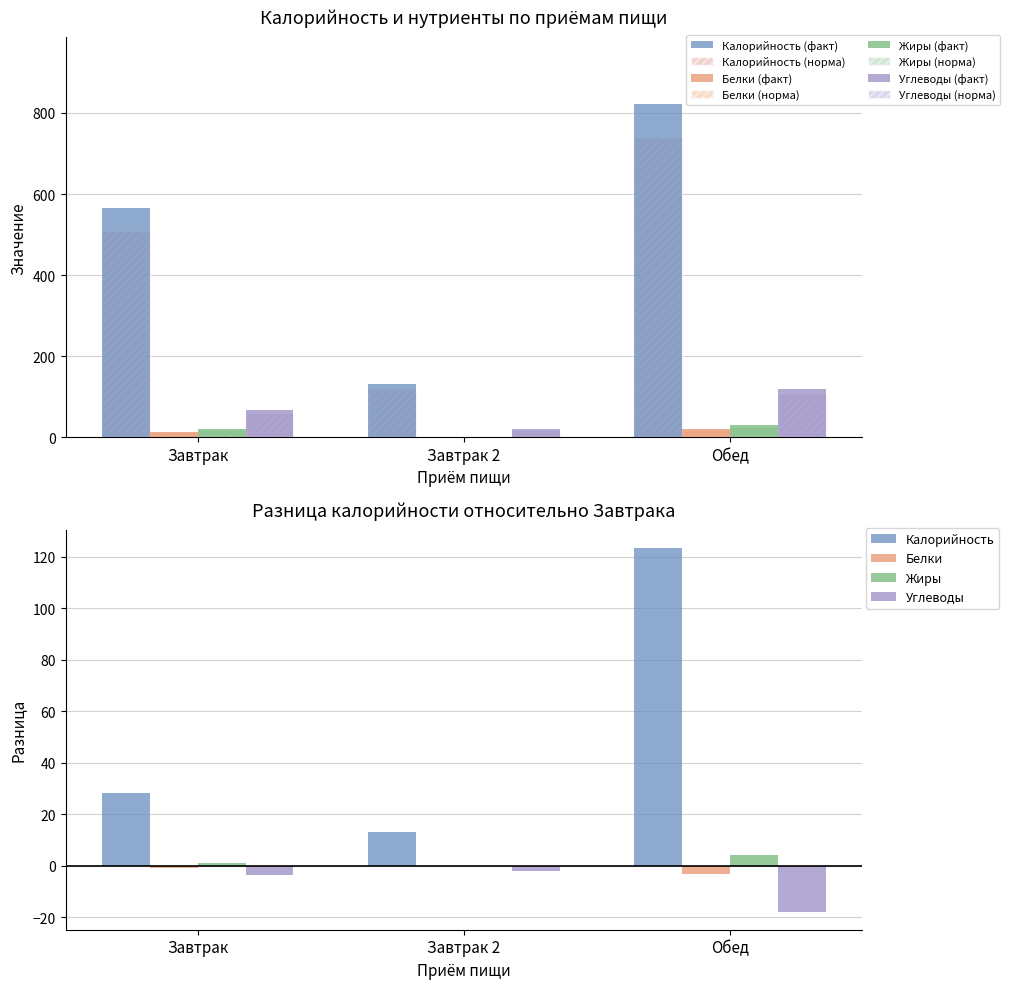

The Калорийность series shows 1115.0 at Обед. True or false?

False